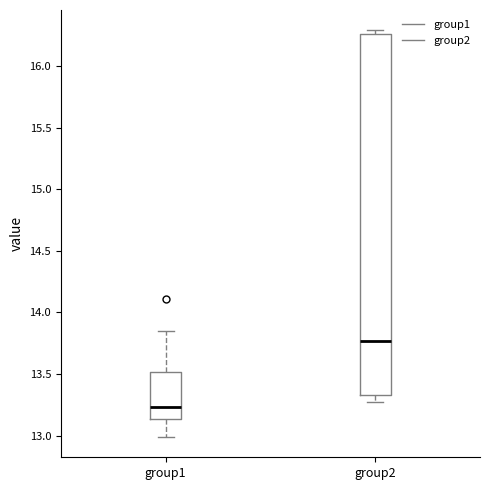

Comparing the boxes themselves (not the whiskers), which one is the tallest?

group2